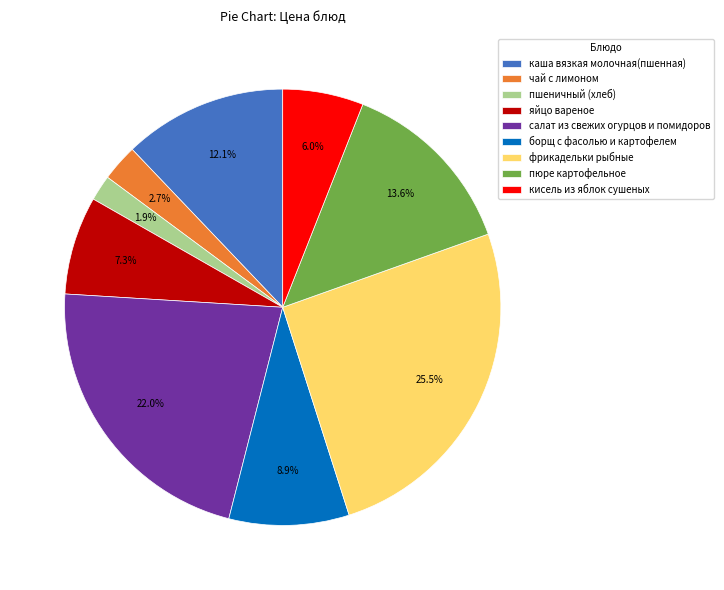

Which category has the smallest portion of the pie?

пшеничный (хлеб)